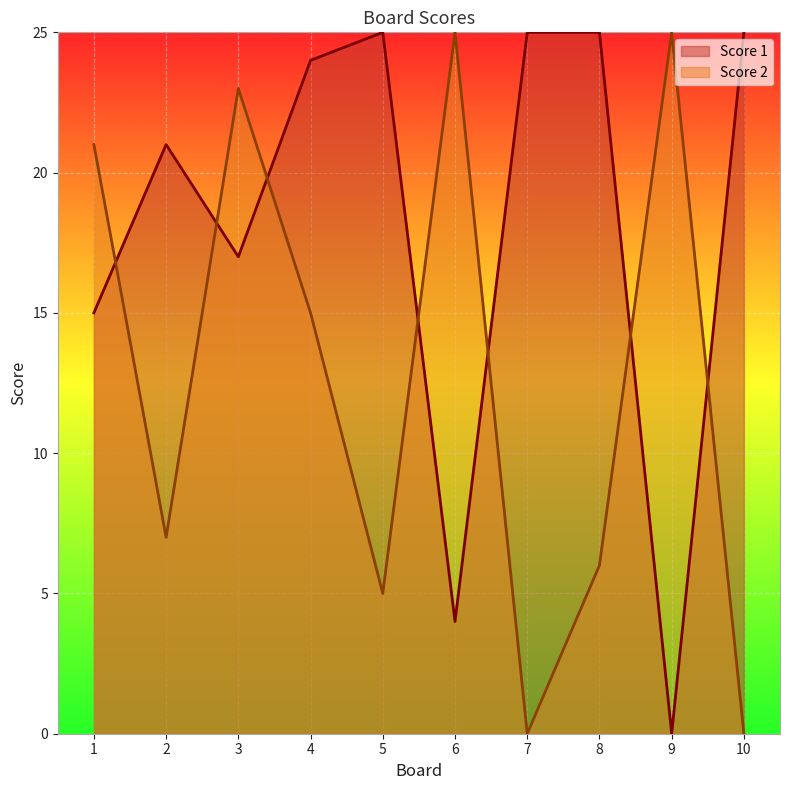

Reading left to right, what are all the values shown in this chart?

Score 1: 15	21	17	24	25	4	25	25	0	25
Score 2: 21	7	23	15	5	25	0	6	25	0